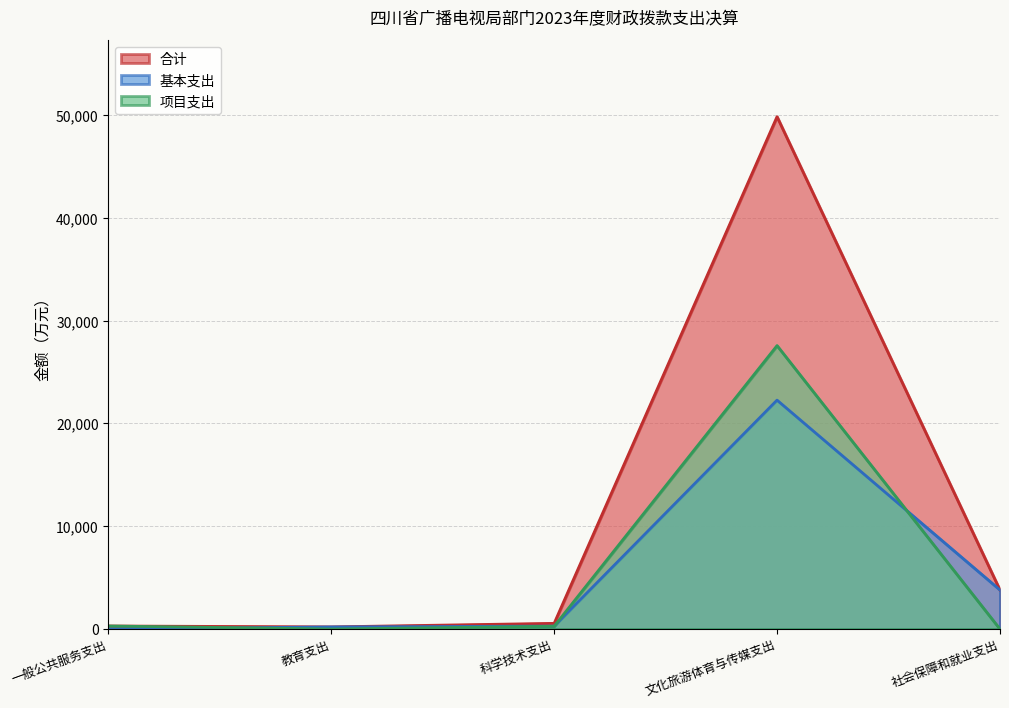

At which label does 项目支出 first exceed 270?

一般公共服务支出